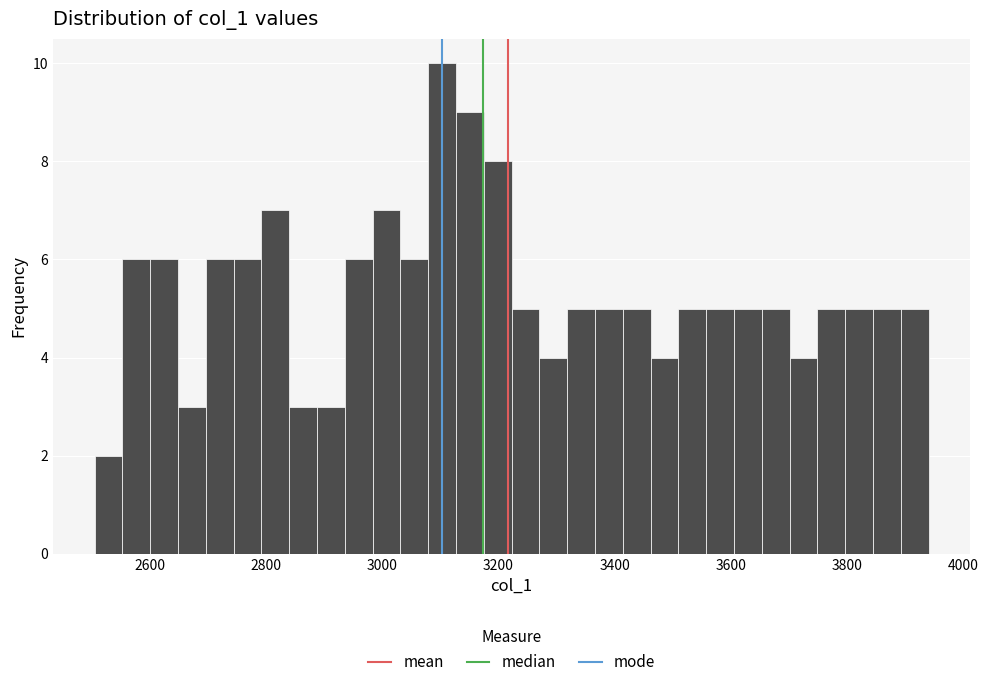

Read against the x-axis, roughly where is the centre of the tallest bar?

3100